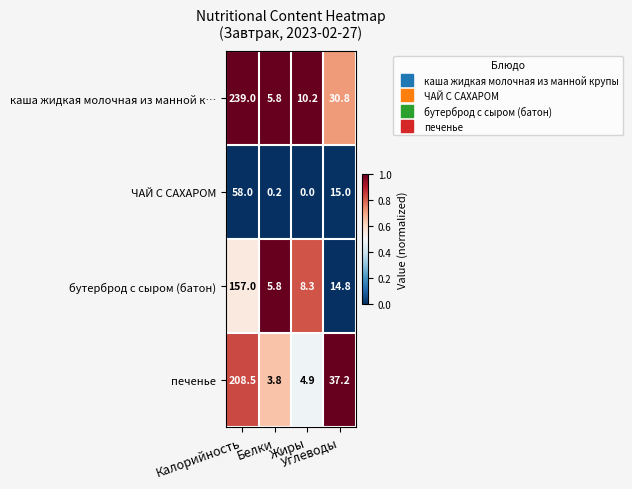

Rank the series by their maximum value, from highest to lowest.

каша жидкая молочная из манной к…, печенье, бутерброд с сыром (батон), ЧАЙ С САХАРОМ